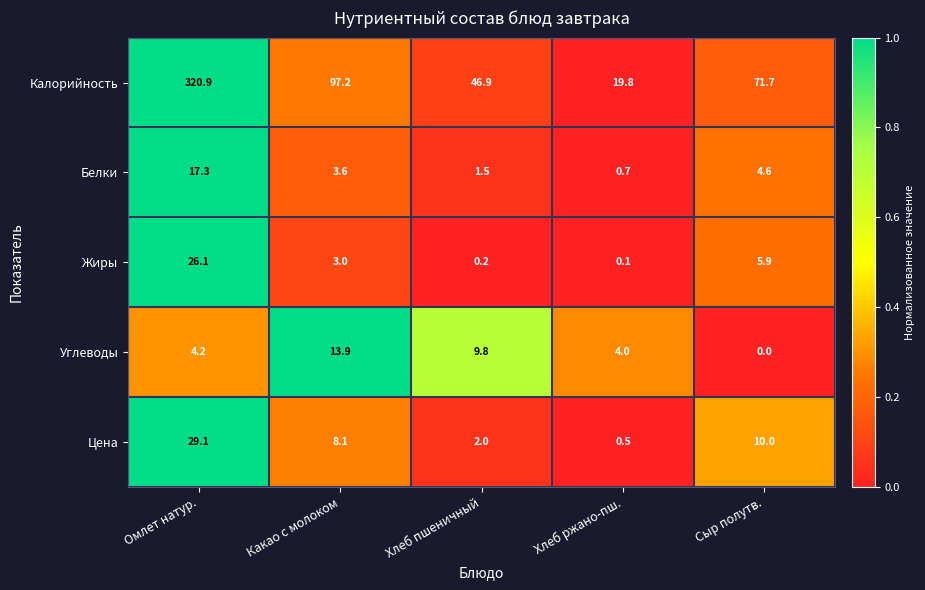

Reading right to left, list all the values displayed in this chart.

Калорийность: Сыр полутв.=71.7	Хлеб ржано-пш.=19.8	Хлеб пшеничный=46.9	Какао с молоком=97.2	Омлет натур.=320.9
Белки: Сыр полутв.=4.6	Хлеб ржано-пш.=0.7	Хлеб пшеничный=1.5	Какао с молоком=3.6	Омлет натур.=17.3
Жиры: Сыр полутв.=5.9	Хлеб ржано-пш.=0.1	Хлеб пшеничный=0.2	Какао с молоком=3.0	Омлет натур.=26.1
Углеводы: Сыр полутв.=0.0	Хлеб ржано-пш.=4.0	Хлеб пшеничный=9.8	Какао с молоком=13.9	Омлет натур.=4.2
Цена: Сыр полутв.=10.0	Хлеб ржано-пш.=0.5	Хлеб пшеничный=2.0	Какао с молоком=8.1	Омлет натур.=29.1